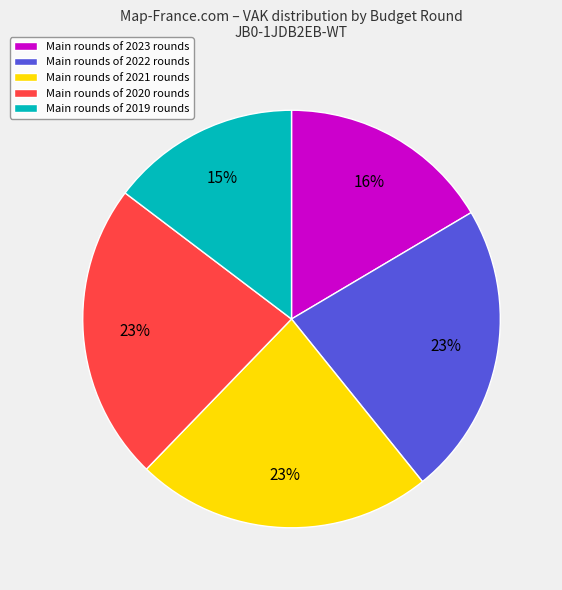

Do Main rounds of 2023 rounds and Main rounds of 2022 rounds together represent more than half of the pie?

No